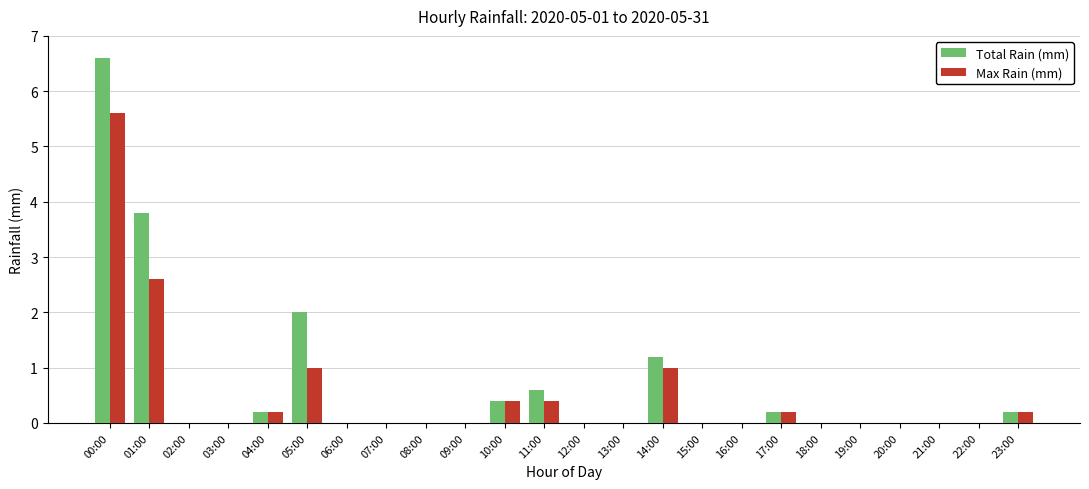

Is the value of Total Rain (mm) at 11:00 greater than the value of Max Rain (mm) at 07:00?

Yes